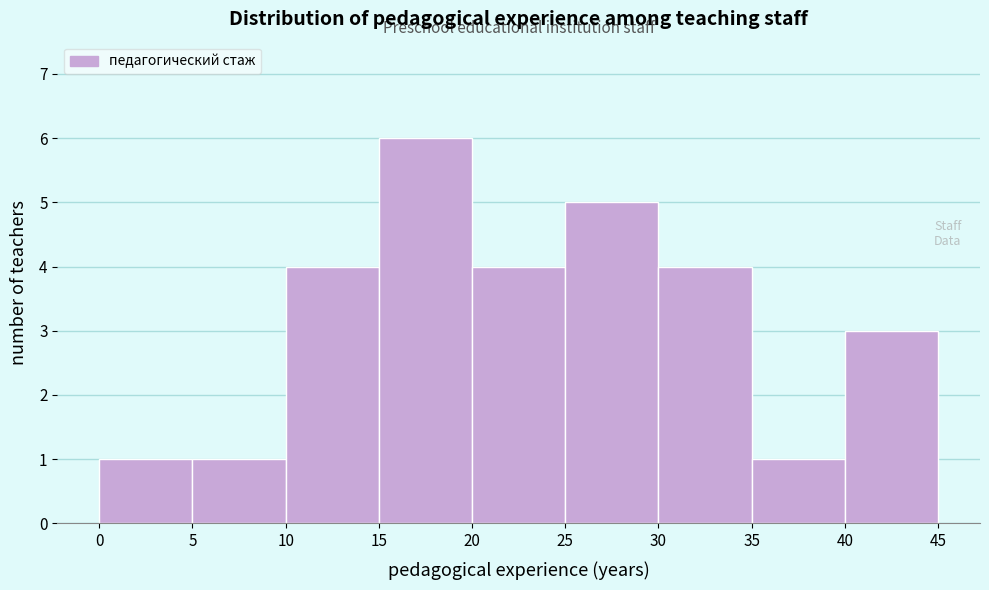

Reading left to right, transcribe this chart: for each bar, give the range it covers on the x-axis and its height. The values are not printed on the chart, so give them approximately, as read against the axis.

0 to 5: 1
5 to 10: 1
10 to 15: 4
15 to 20: 6
20 to 25: 4
25 to 30: 5
30 to 35: 4
35 to 40: 1
40 to 45: 3